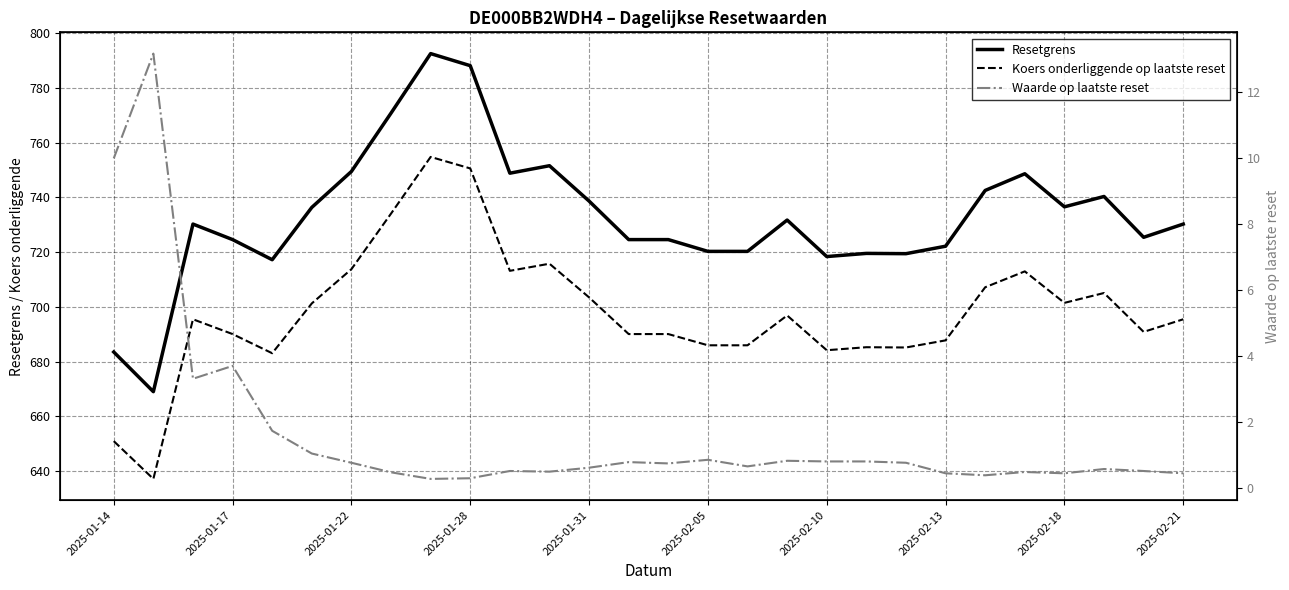

True or false: Waarde op laatste reset and Koers onderliggende op laatste reset intersect in this chart.

False